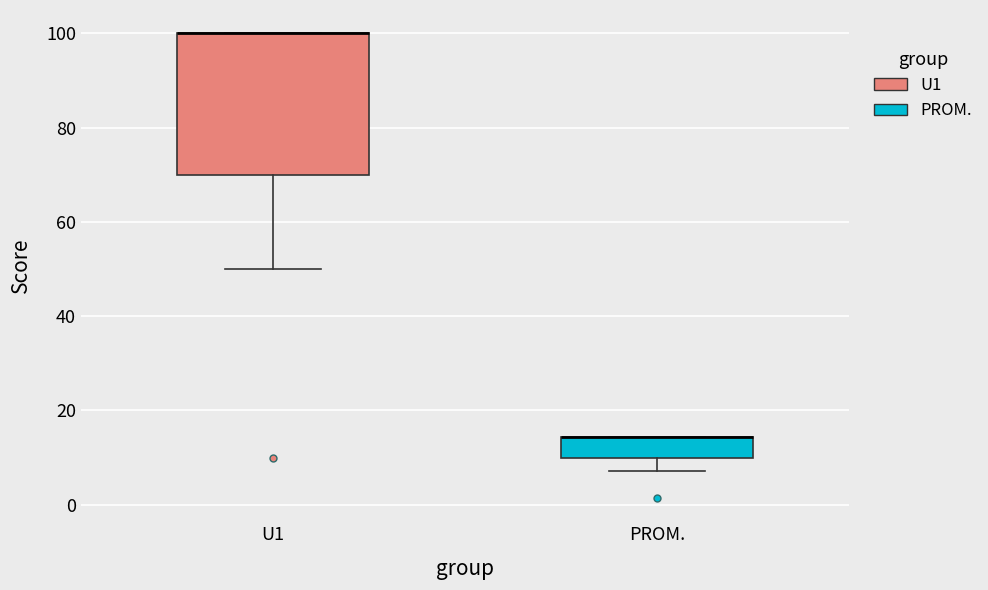

Reading left to right, read every box against the y-axis: the position of its median line, the range the box covers, and the ends of its whiskers. The values are not printed on the chart, so give them approximately, as read against the axis.

U1: median 100 (drawn on the box's upper edge), box 70 to 100, whiskers 50 to 100
PROM.: median 14 (drawn on the box's upper edge), box 10 to 14, whiskers 8 to 14